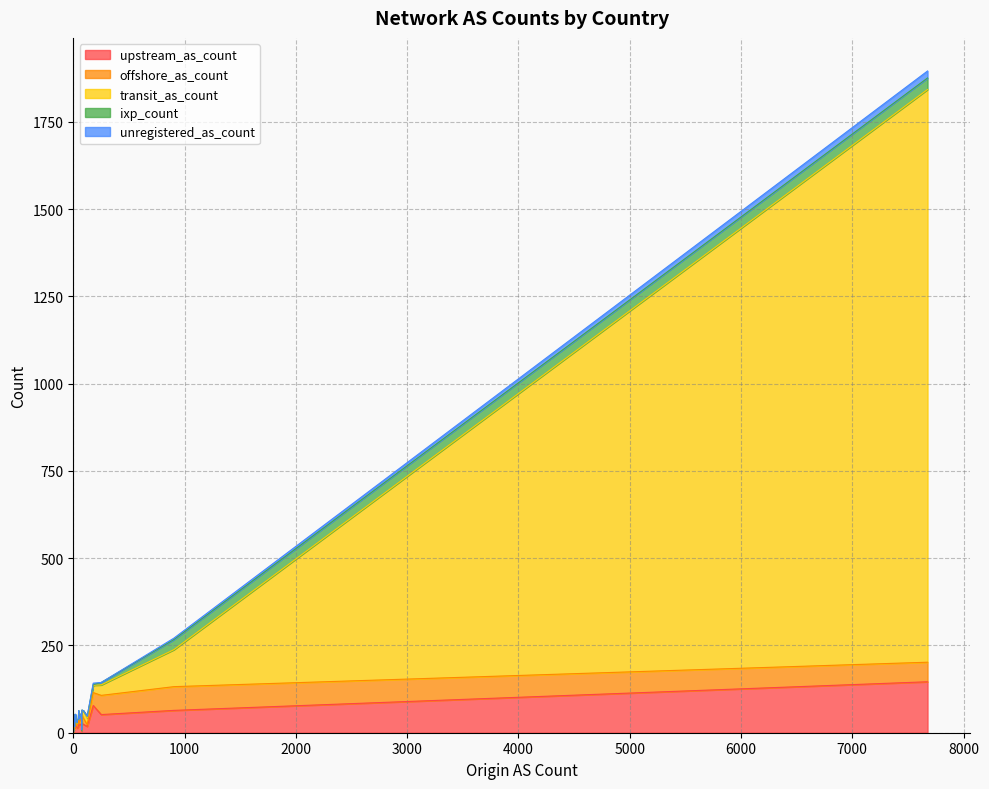

True or false: ixp_count and unregistered_as_count cross at least once.

True